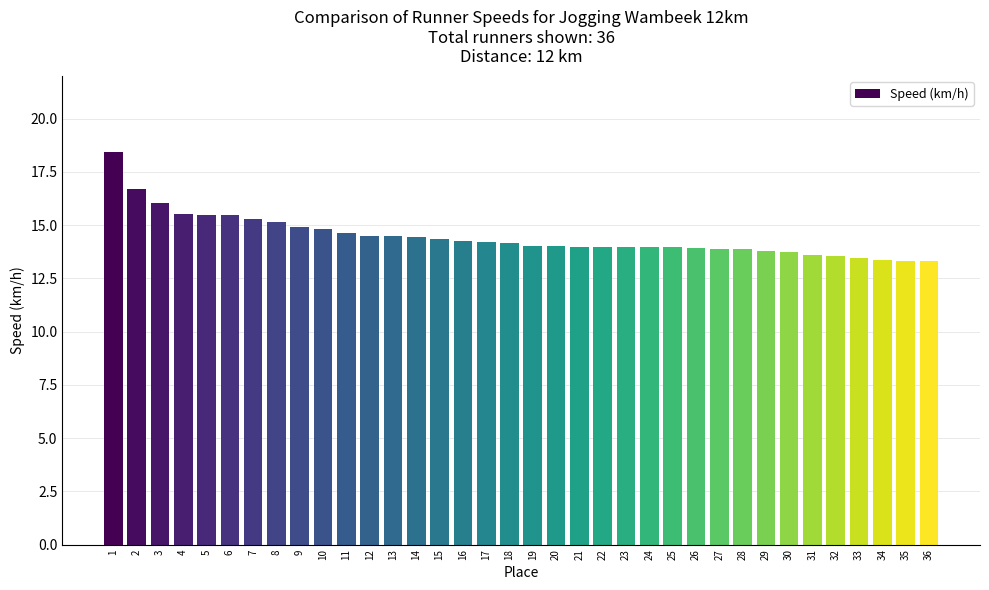

What value does the data have at 19?

14.0